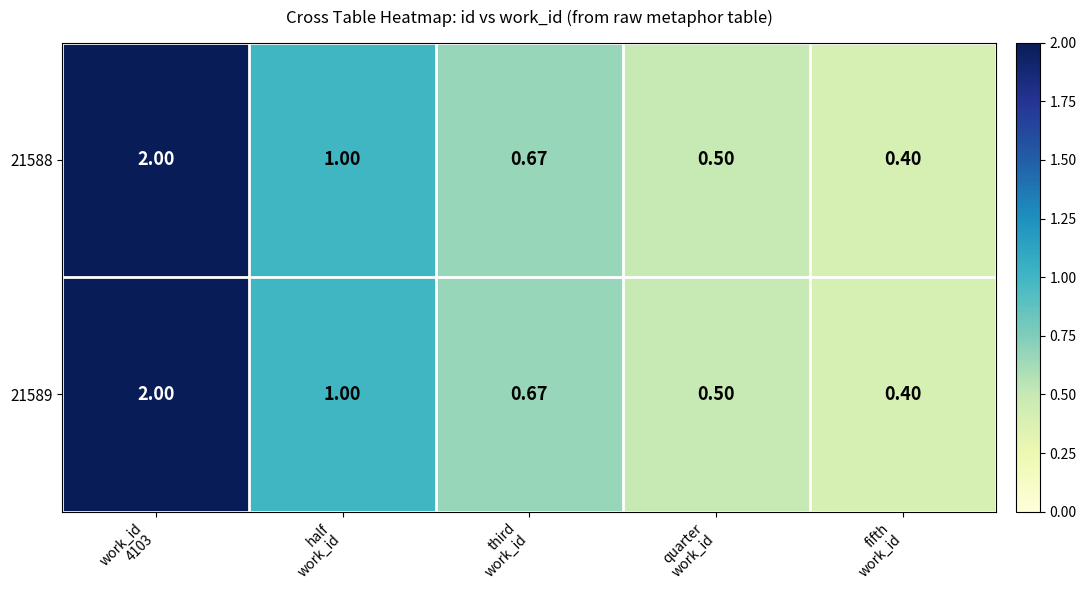

How many categories are shown in the chart?

5